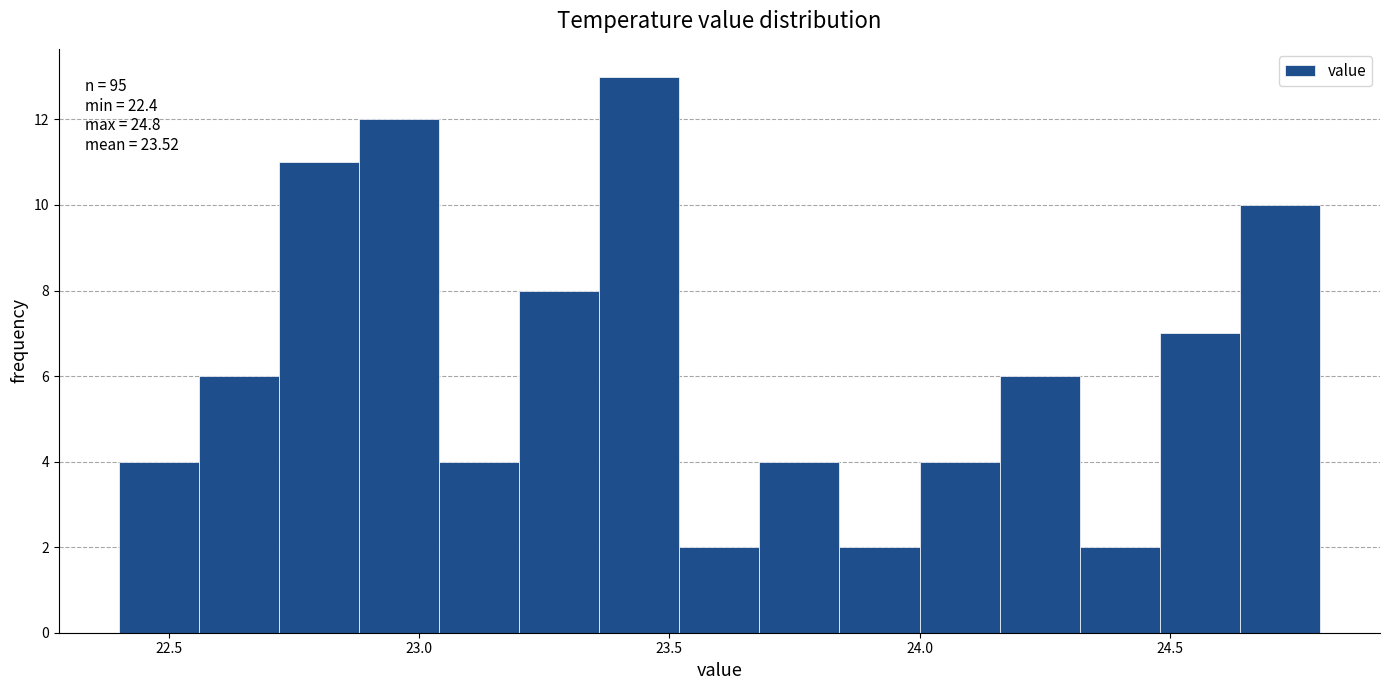

Read against the x-axis, roughly where is the centre of the tallest bar?

23.45